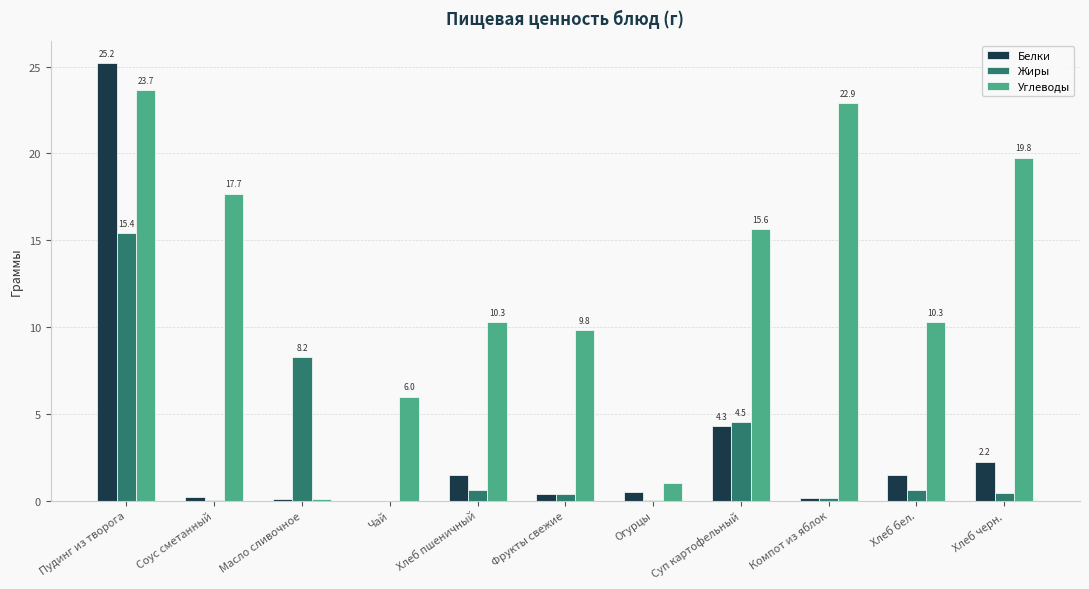

Which series has the largest total across all categories?

Углеводы